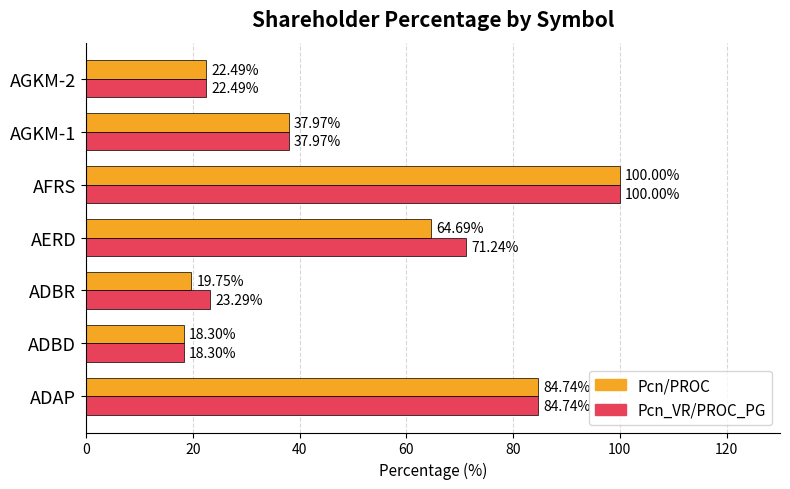

What is the difference between the maximum and minimum values in the Pcn_VR/PROC_PG series?

81.7